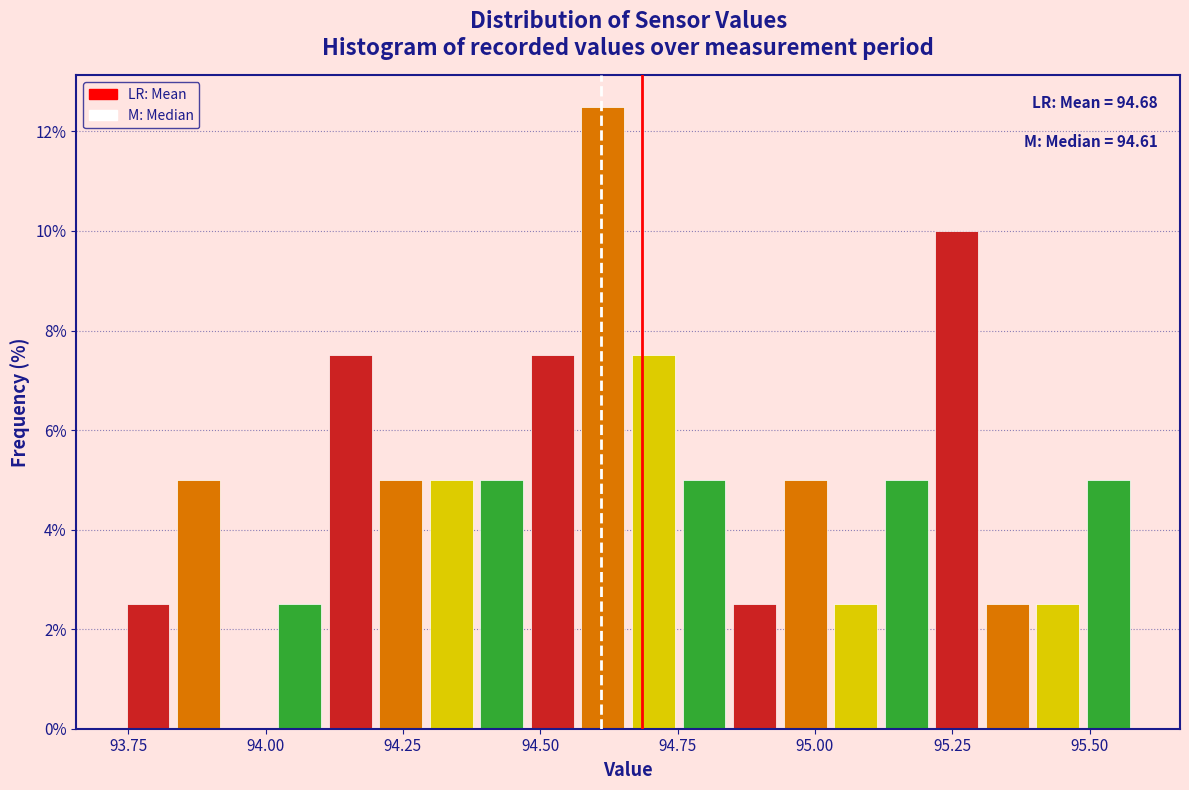

Read against the x-axis, roughly where is the centre of the tallest bar?

94.60